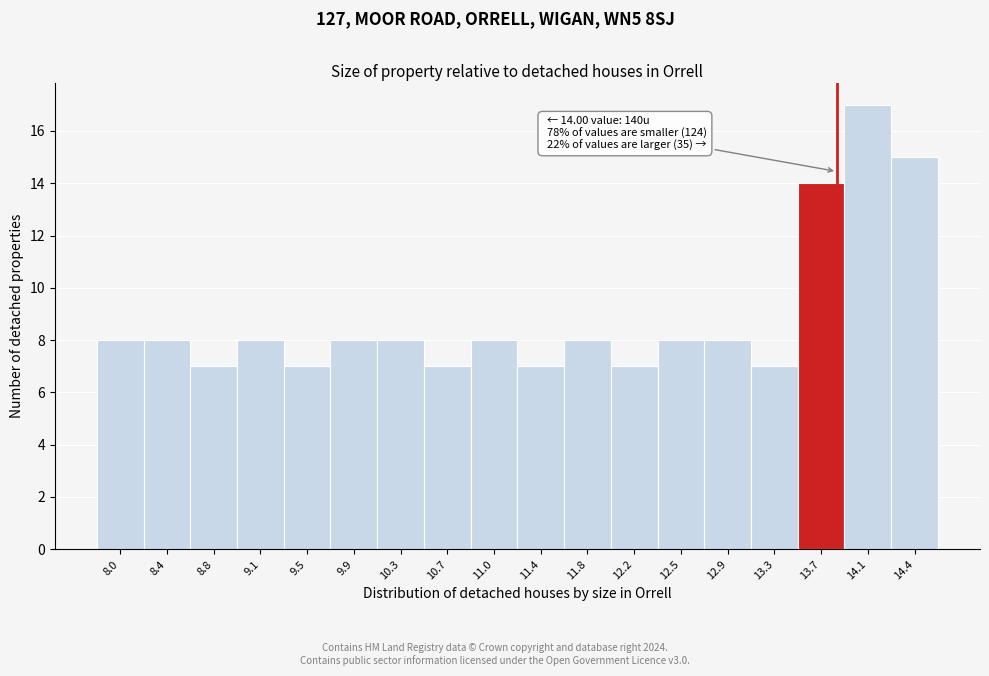

Reading right to left, extract all data points from this chart.

15	17	14	7	8	8	7	8	7	8	7	8	8	7	8	7	8	8